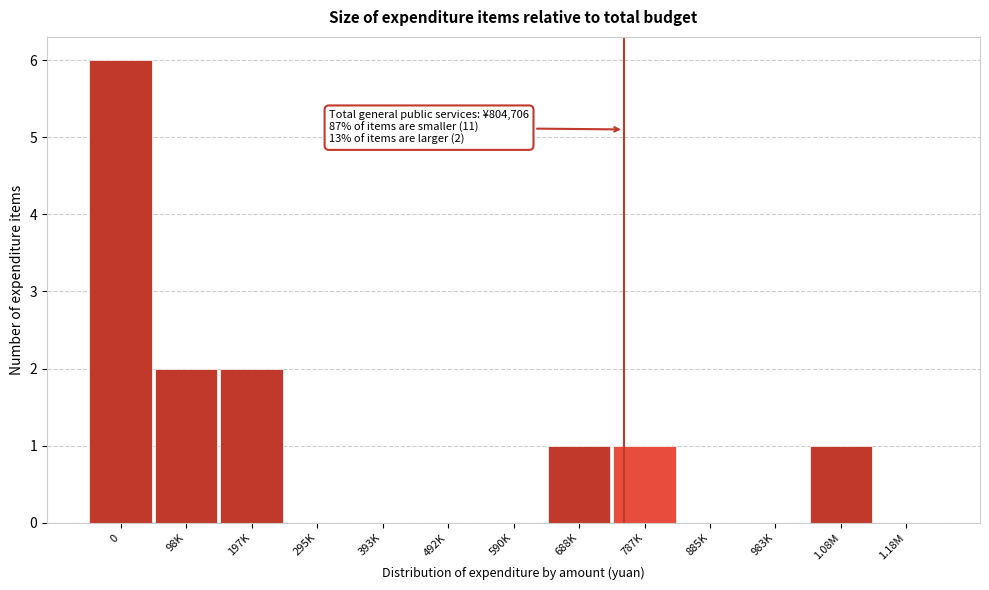

Reading right to left, list all the values displayed in this chart.

1.18M=0	1.08M=1	983K=0	885K=0	787K=1	688K=1	590K=0	492K=0	393K=0	295K=0	197K=2	98K=2	0=6